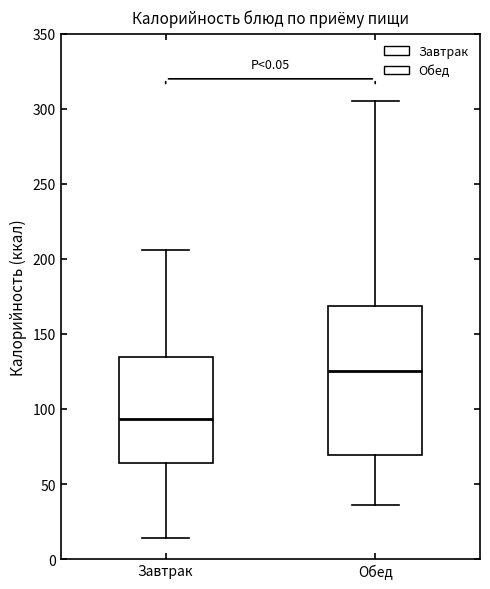

Where is the lower edge of the box for Завтрак on the y-axis? The values are not printed on the chart, so give them approximately, as read against the axis.

65